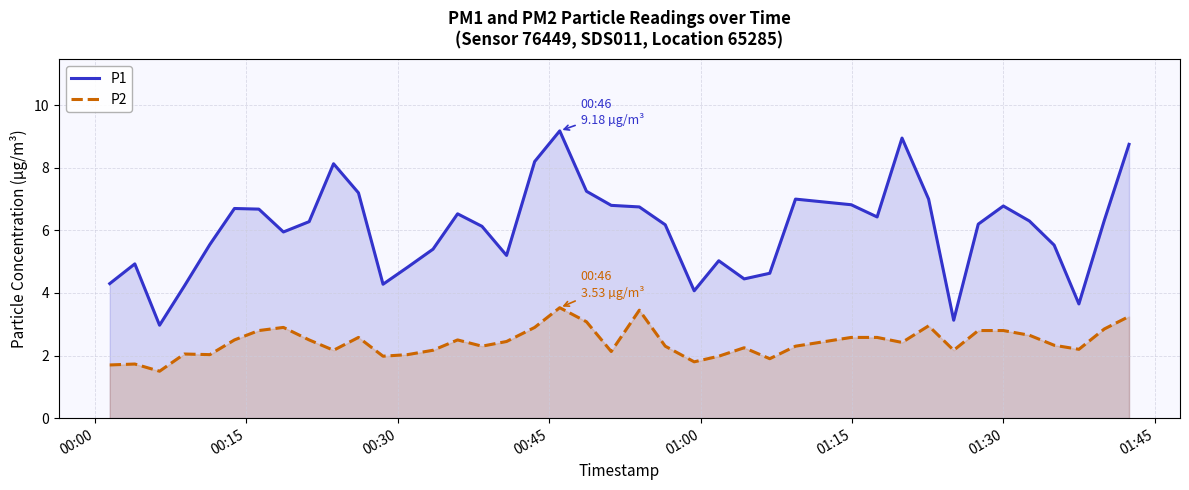

What is the difference between the maximum and minimum values in the P1 series?

6.2